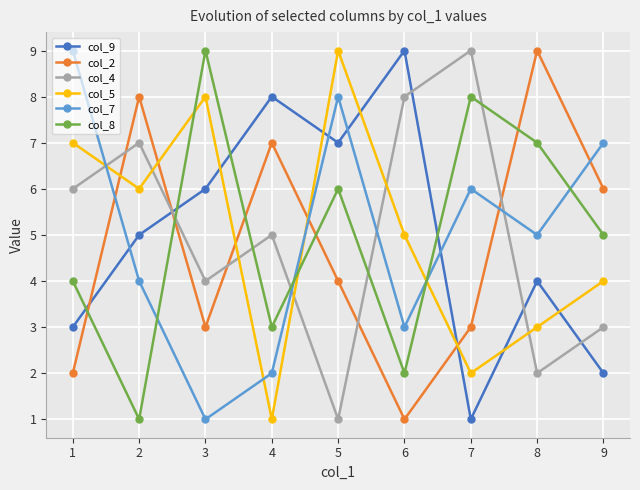

Rank the categories by col_4 value from highest to lowest.

7, 6, 2, 1, 4, 3, 9, 8, 5